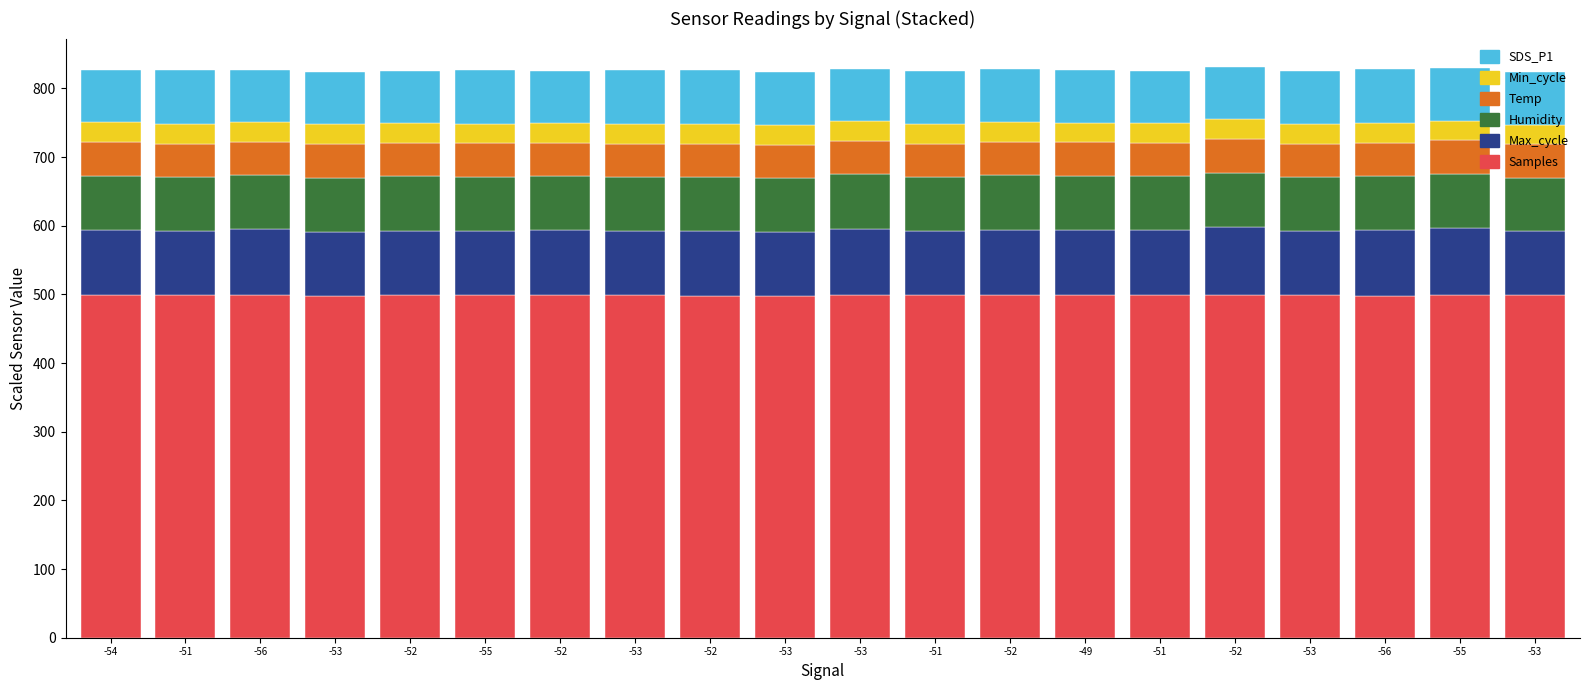

What is the highest value of the Samples series?

499.9